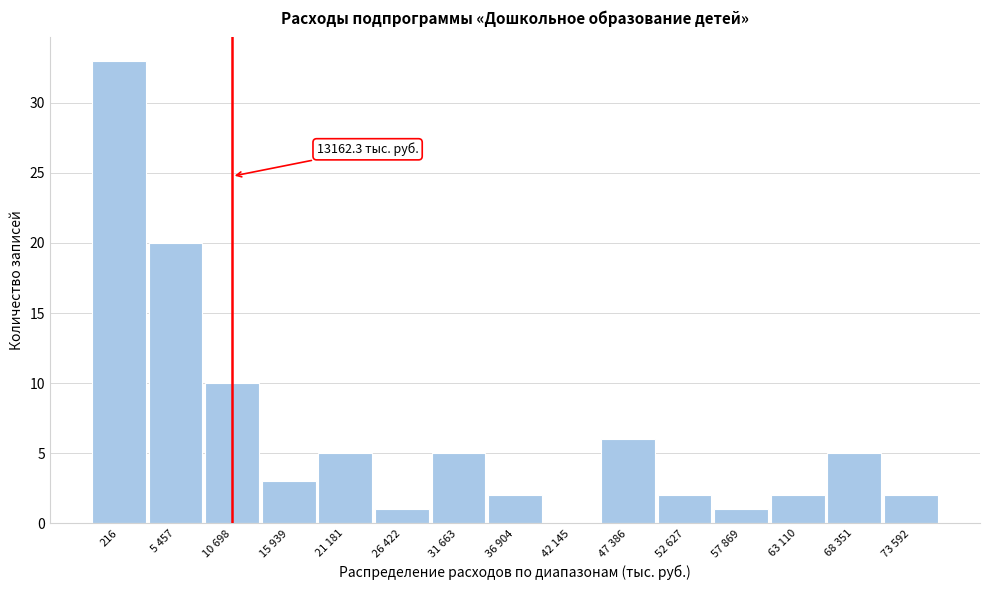

Reading right to left, extract all data points from this chart.

73 592=2	68 351=5	63 110=2	57 869=1	52 627=2	47 386=6	42 145=0	36 904=2	31 663=5	26 422=1	21 181=5	15 939=3	10 698=10	5 457=20	216=33